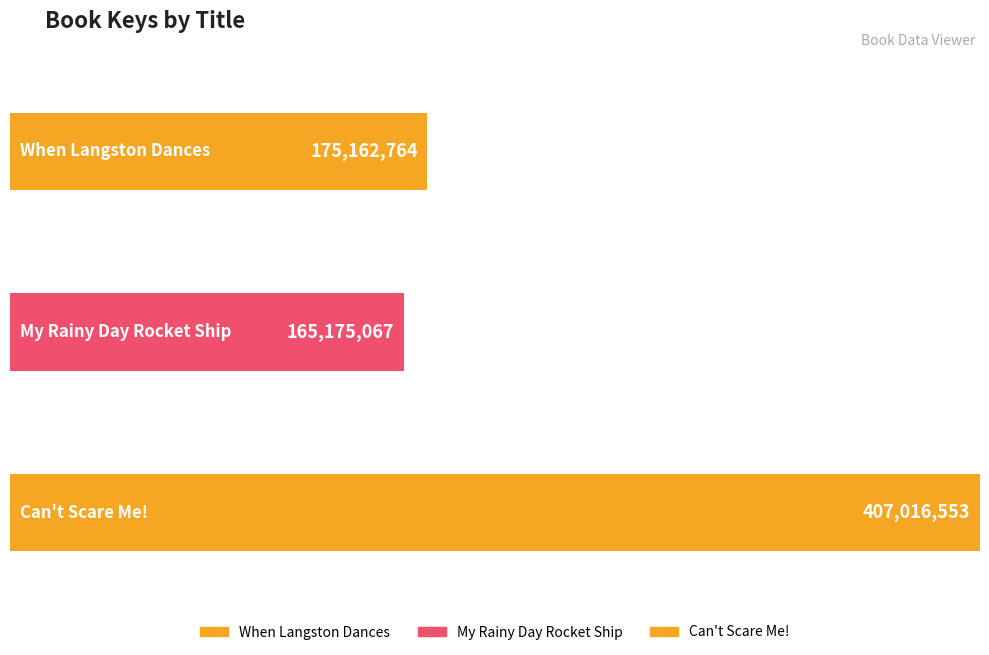

How many data points are less than 175162764?

1